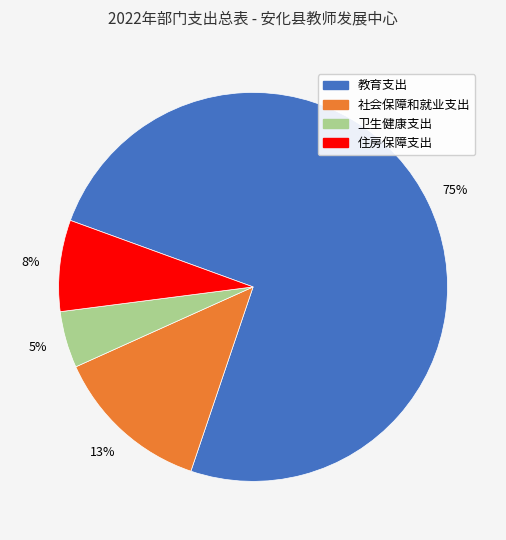

Which has a higher value, 住房保障支出 or 卫生健康支出?

住房保障支出